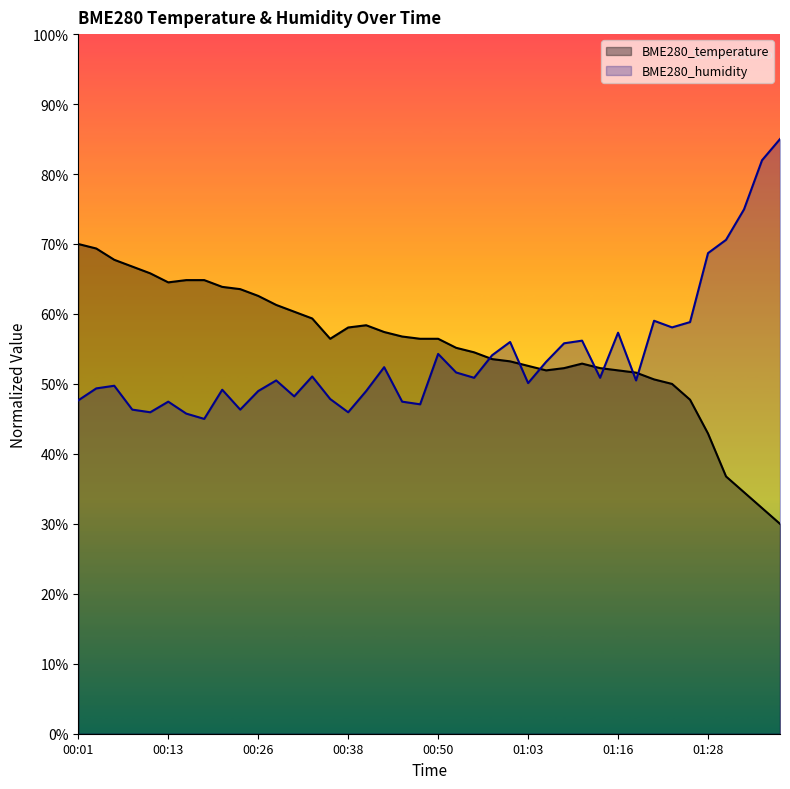

True or false: BME280_humidity and BME280_temperature cross at least once.

True